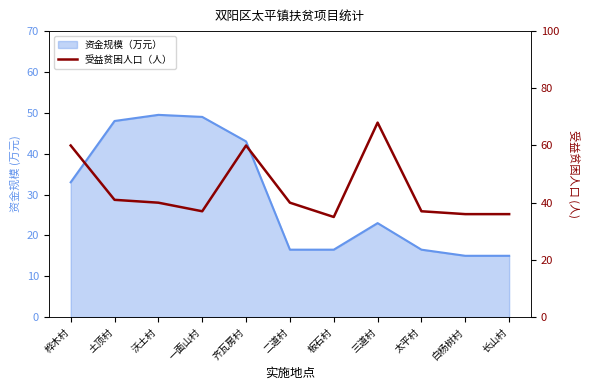

Where is the data nearest to the value 51?

桦木村